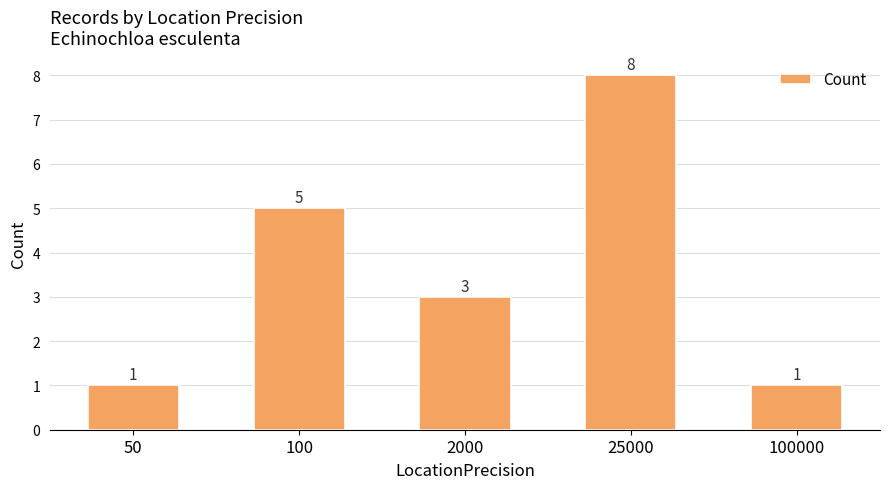

How many data points are less than 3?

2